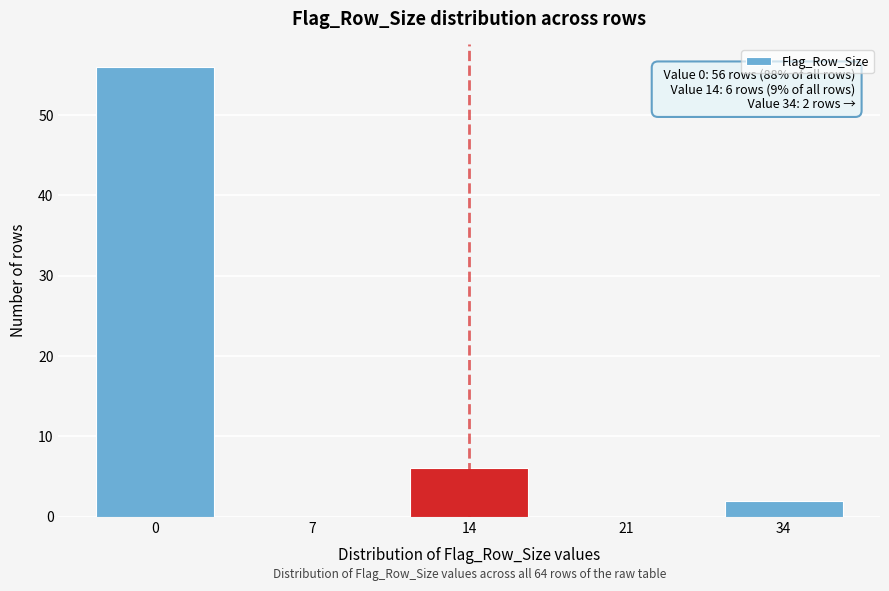

Reading right to left, what are all the values shown in this chart?

34=2	21=0	14=6	7=0	0=56